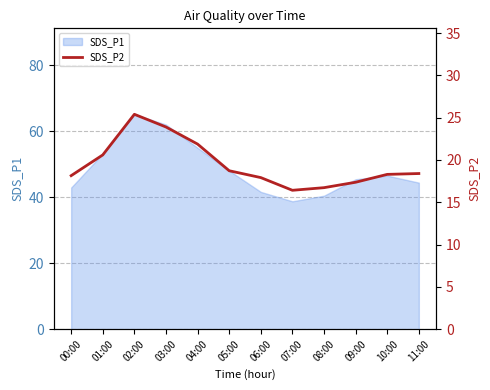

What is the value of the 4th point from the left?

23.9